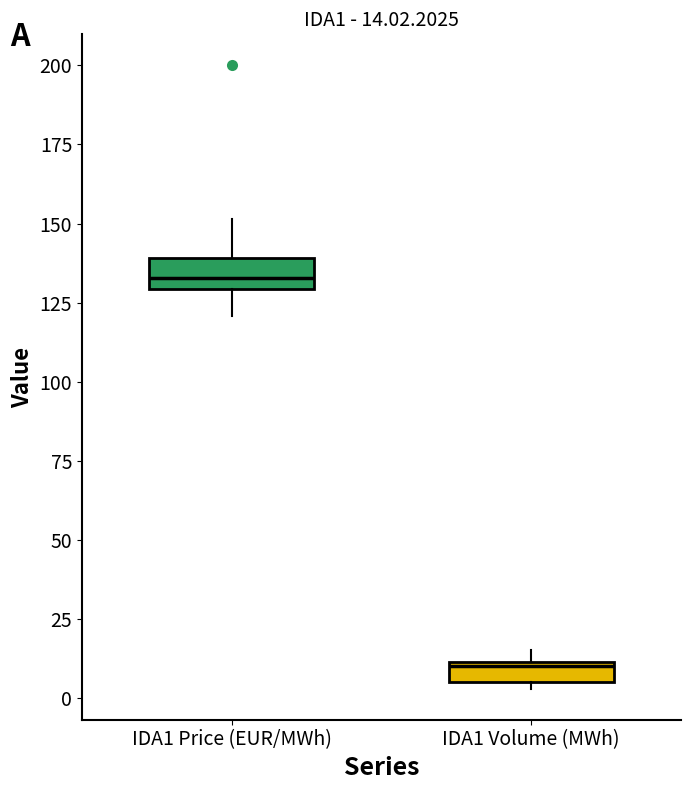

Which box's median line is the lowest?

IDA1 Volume (MWh)